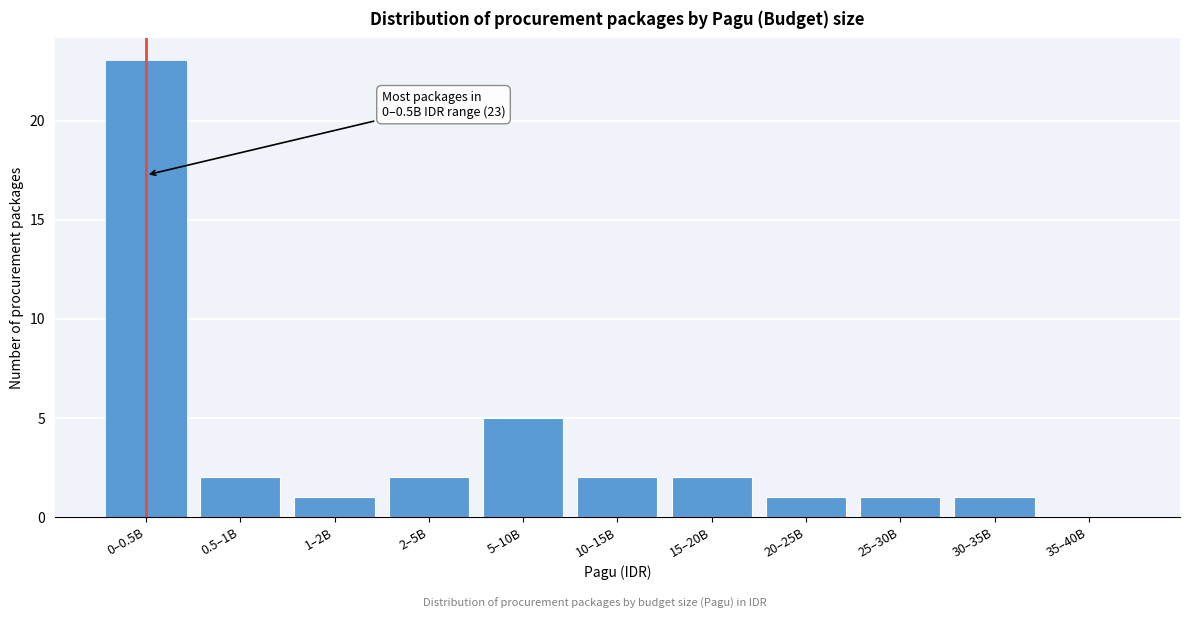

Reading left to right, what are all the values shown in this chart?

0–0.5B=23	0.5–1B=2	1–2B=1	2–5B=2	5–10B=5	10–15B=2	15–20B=2	20–25B=1	25–30B=1	30–35B=1	35–40B=0